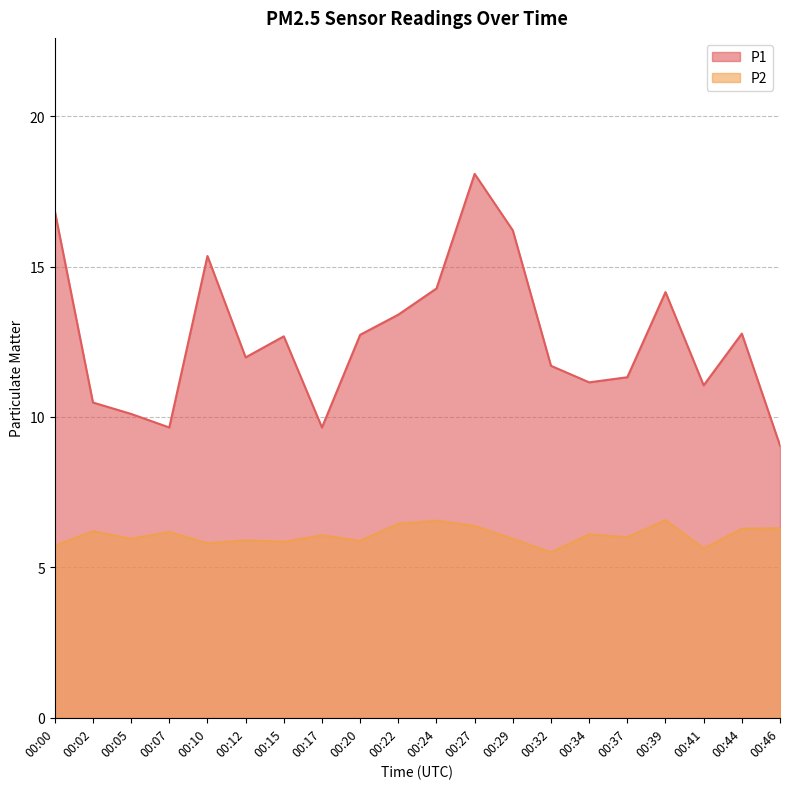

Rank the series by their maximum value, from highest to lowest.

P1, P2